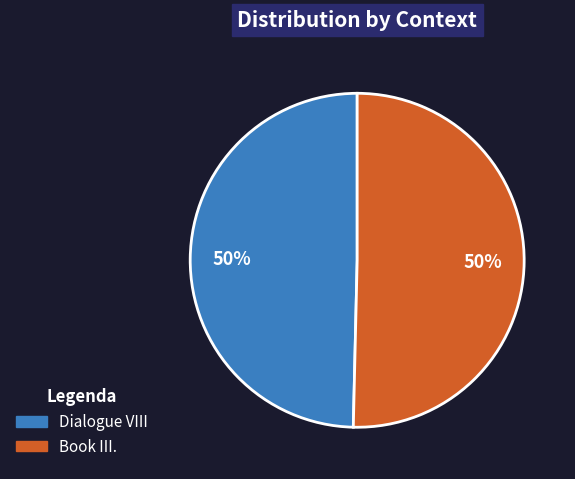

True or false: Dialogue VIII accounts for 50% of the total.

True